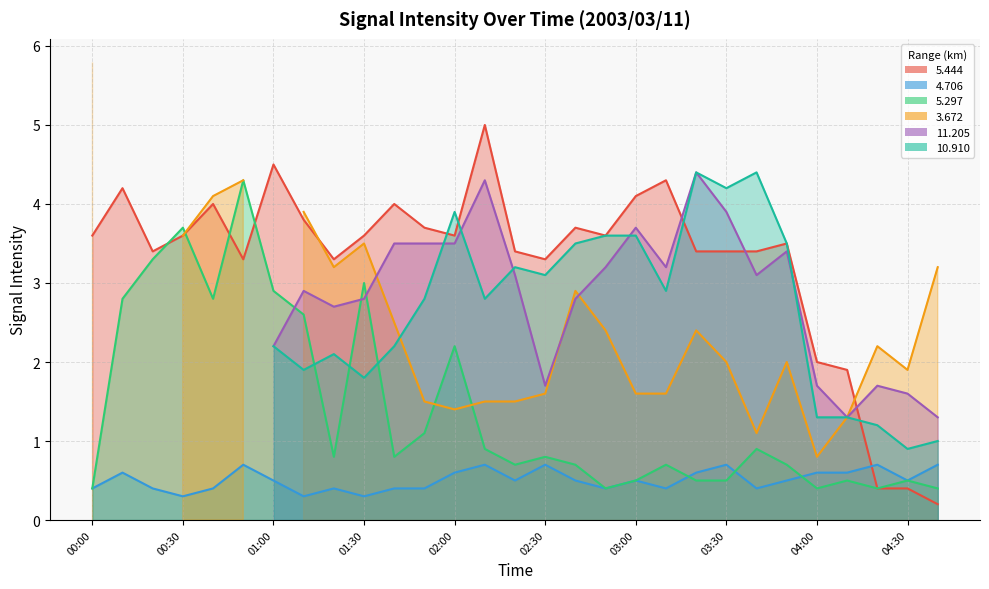

At which label does   5.297 reach its minimum?

00:00